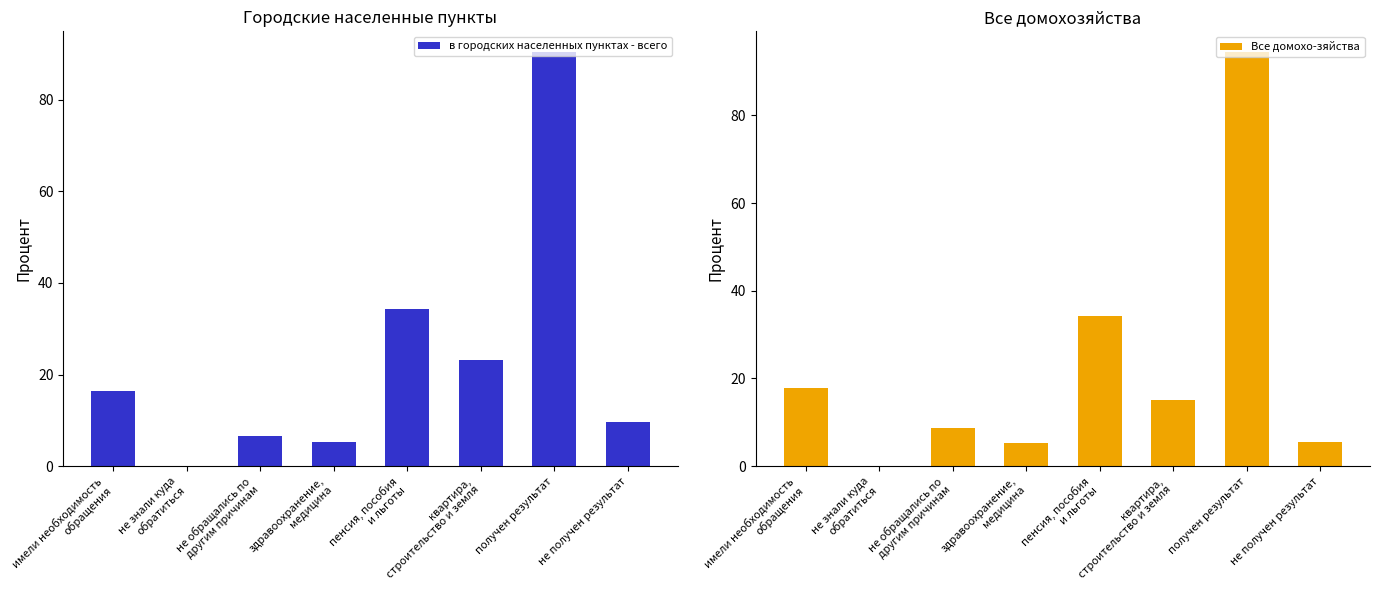

Which label corresponds to the smallest value in the chart?

не знали куда
обратиться